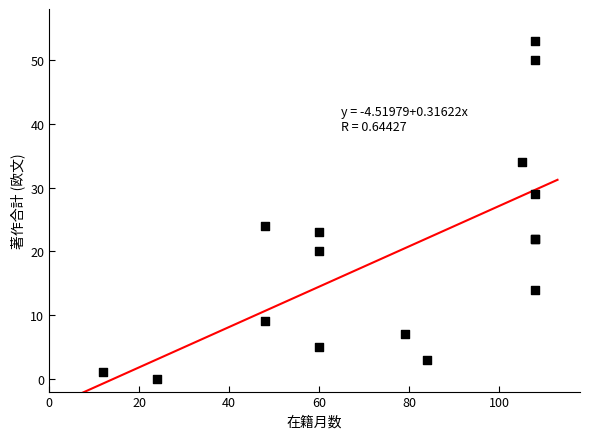

What Y value in the scatter plot is closest to 26?

24